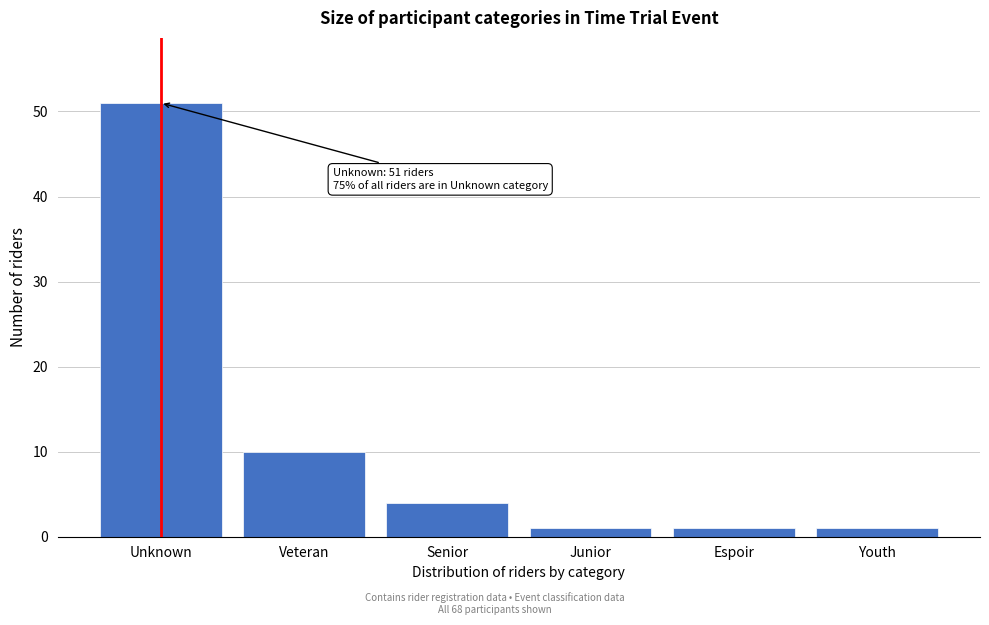

Reading left to right, extract all data points from this chart.

51	10	4	1	1	1